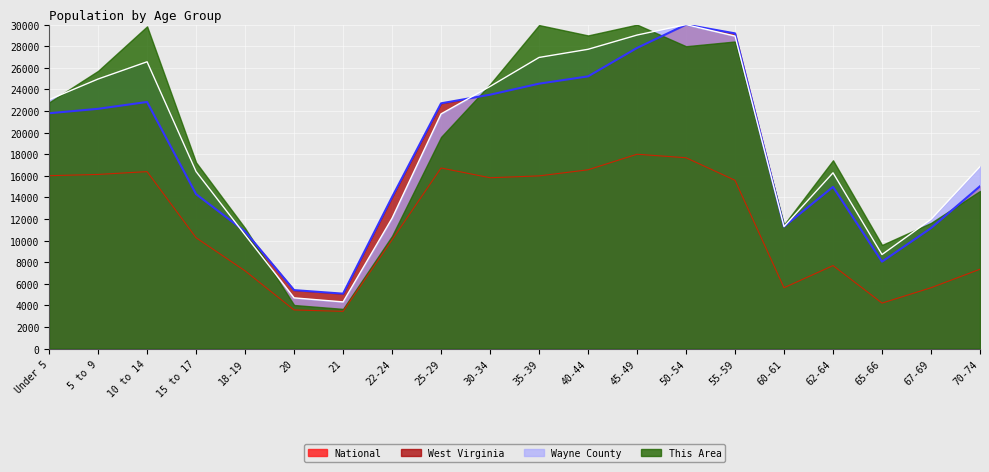

The This Area series shows 12076.4 at 22-24. True or false?

True